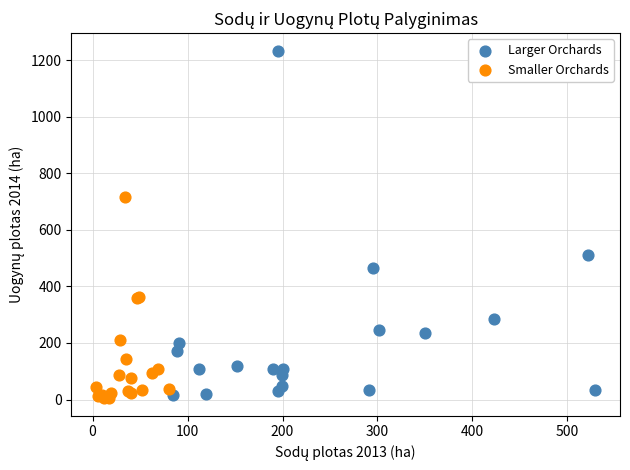

Which series contains the lowest Y value?

Smaller Orchards